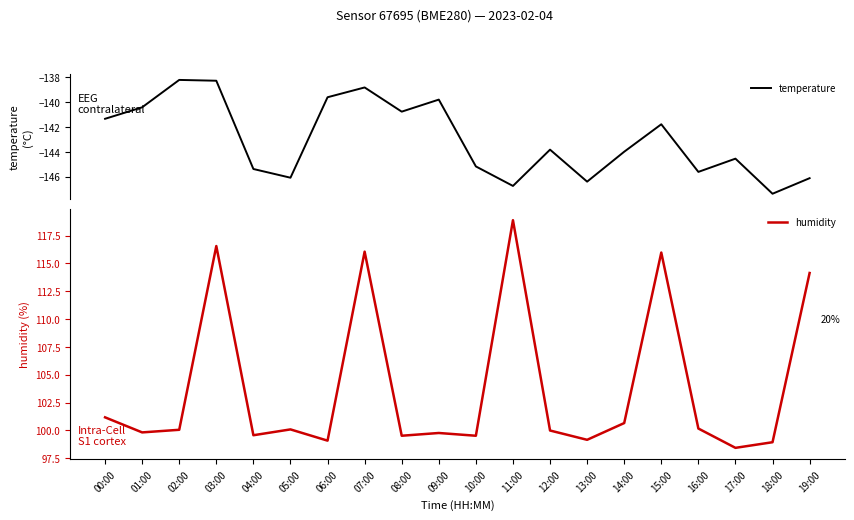

What is the total value across all series at 16:00?

-45.4